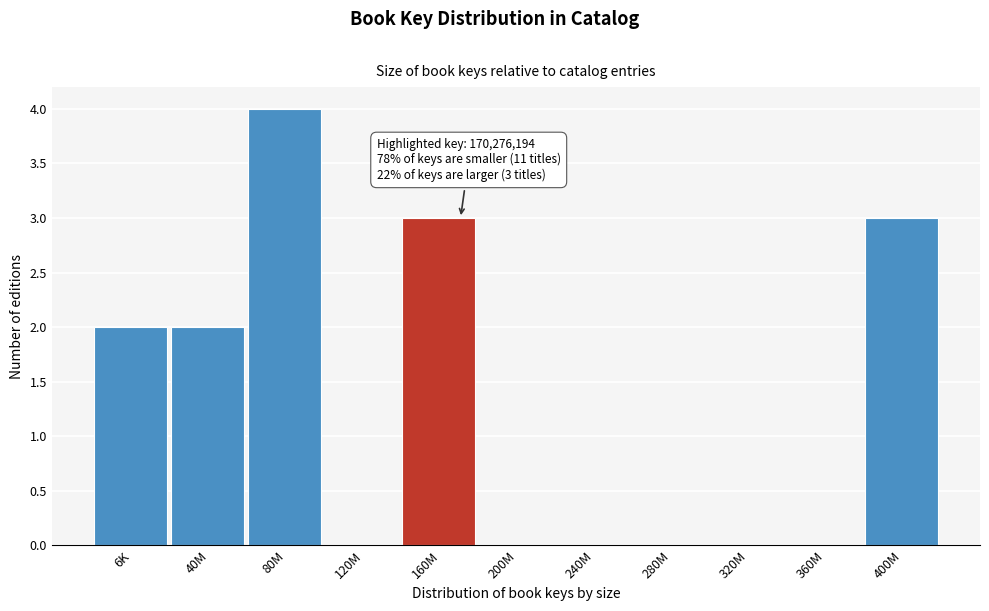

Reading left to right, transcribe all the data shown in this chart.

6K=2	40M=2	80M=4	120M=0	160M=3	200M=0	240M=0	280M=0	320M=0	360M=0	400M=3